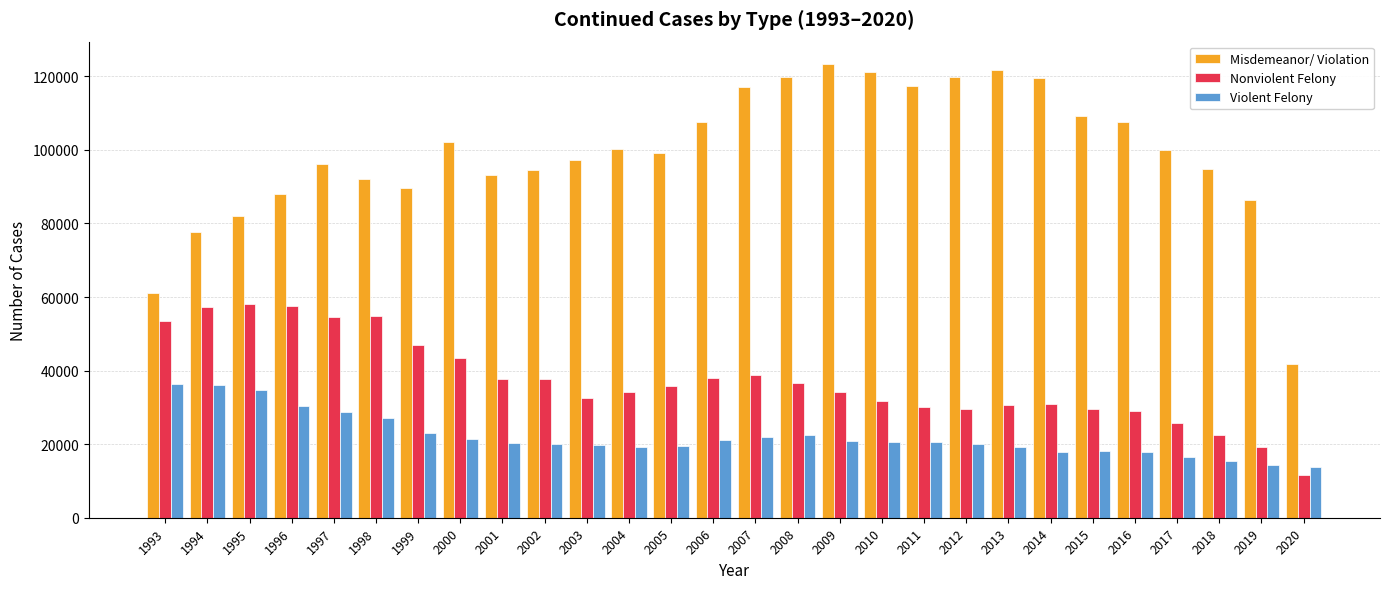

Is it true that Misdemeanor/ Violation equals 102020 at 2000?

True